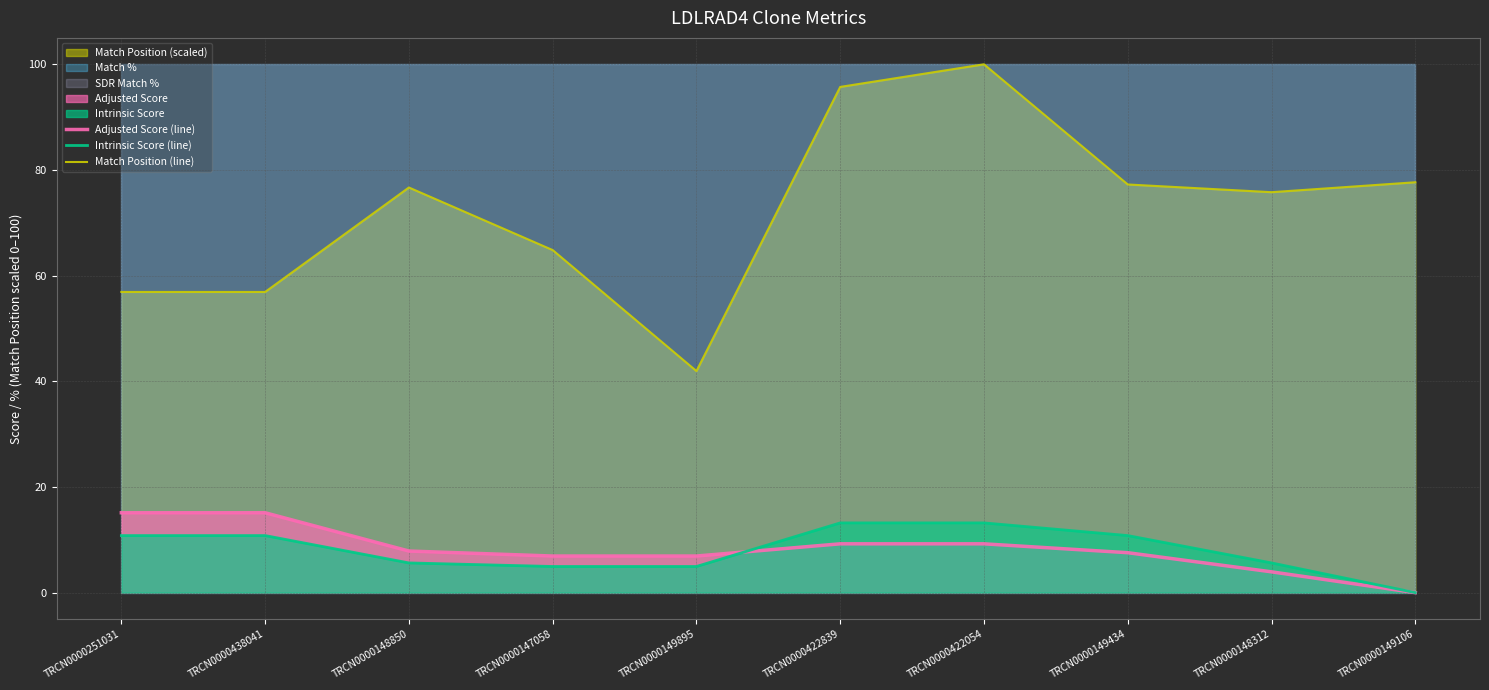

True or false: Intrinsic Score (line) and Match Position (line) cross at least once.

False